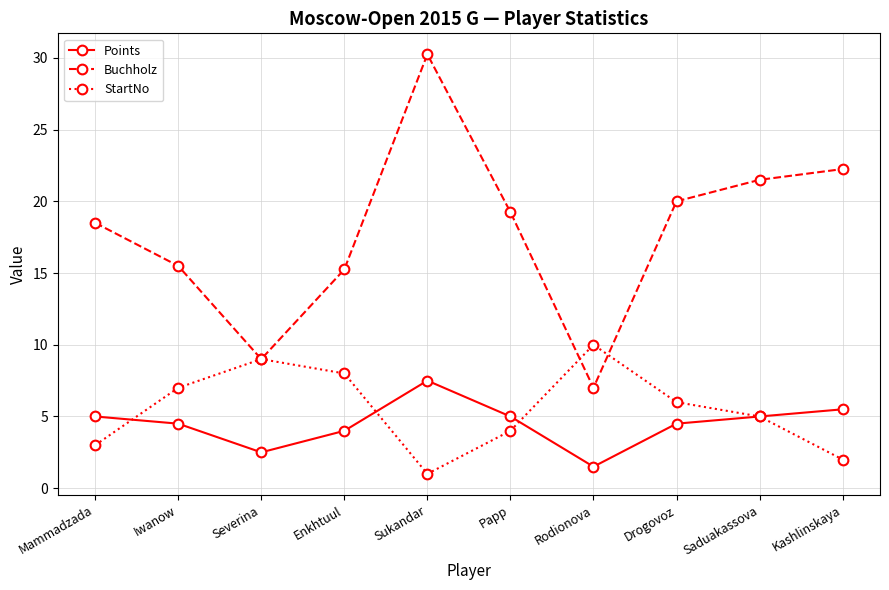

What is the value of the Points point at the 6th from the left?

5.0